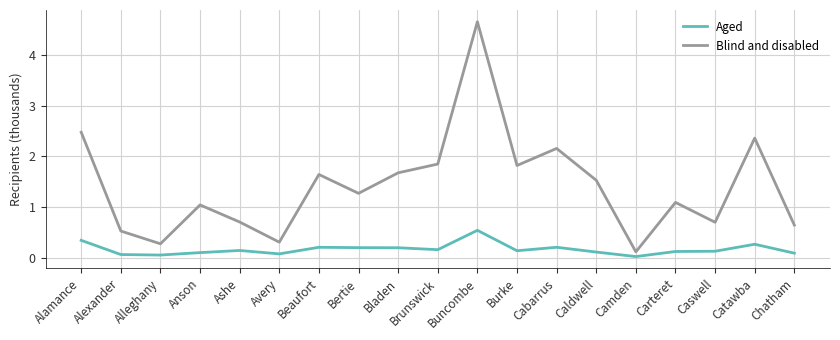

In Aged, how many points are higher than both neighbors (excluding endpoints)?

5